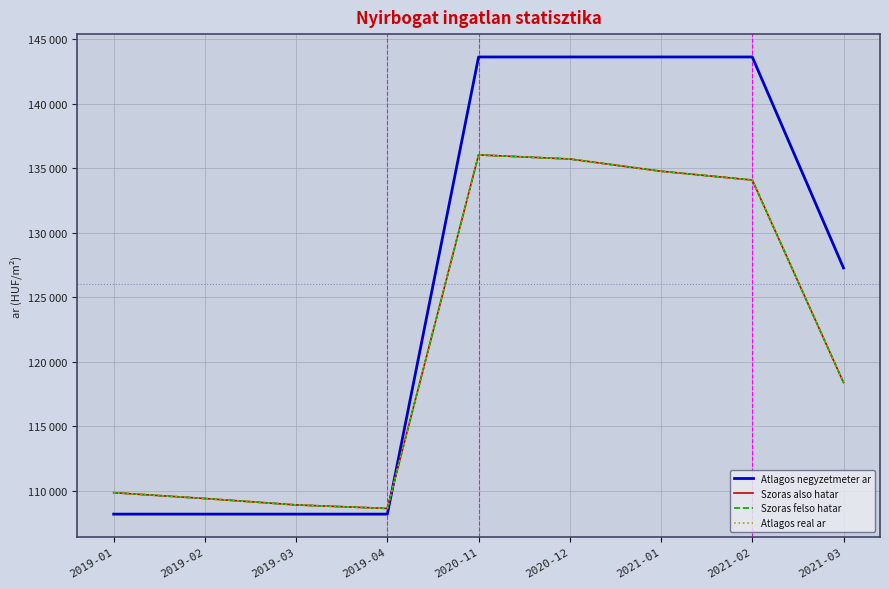

What is the difference between the highest and lowest values at 2019-01?

1663